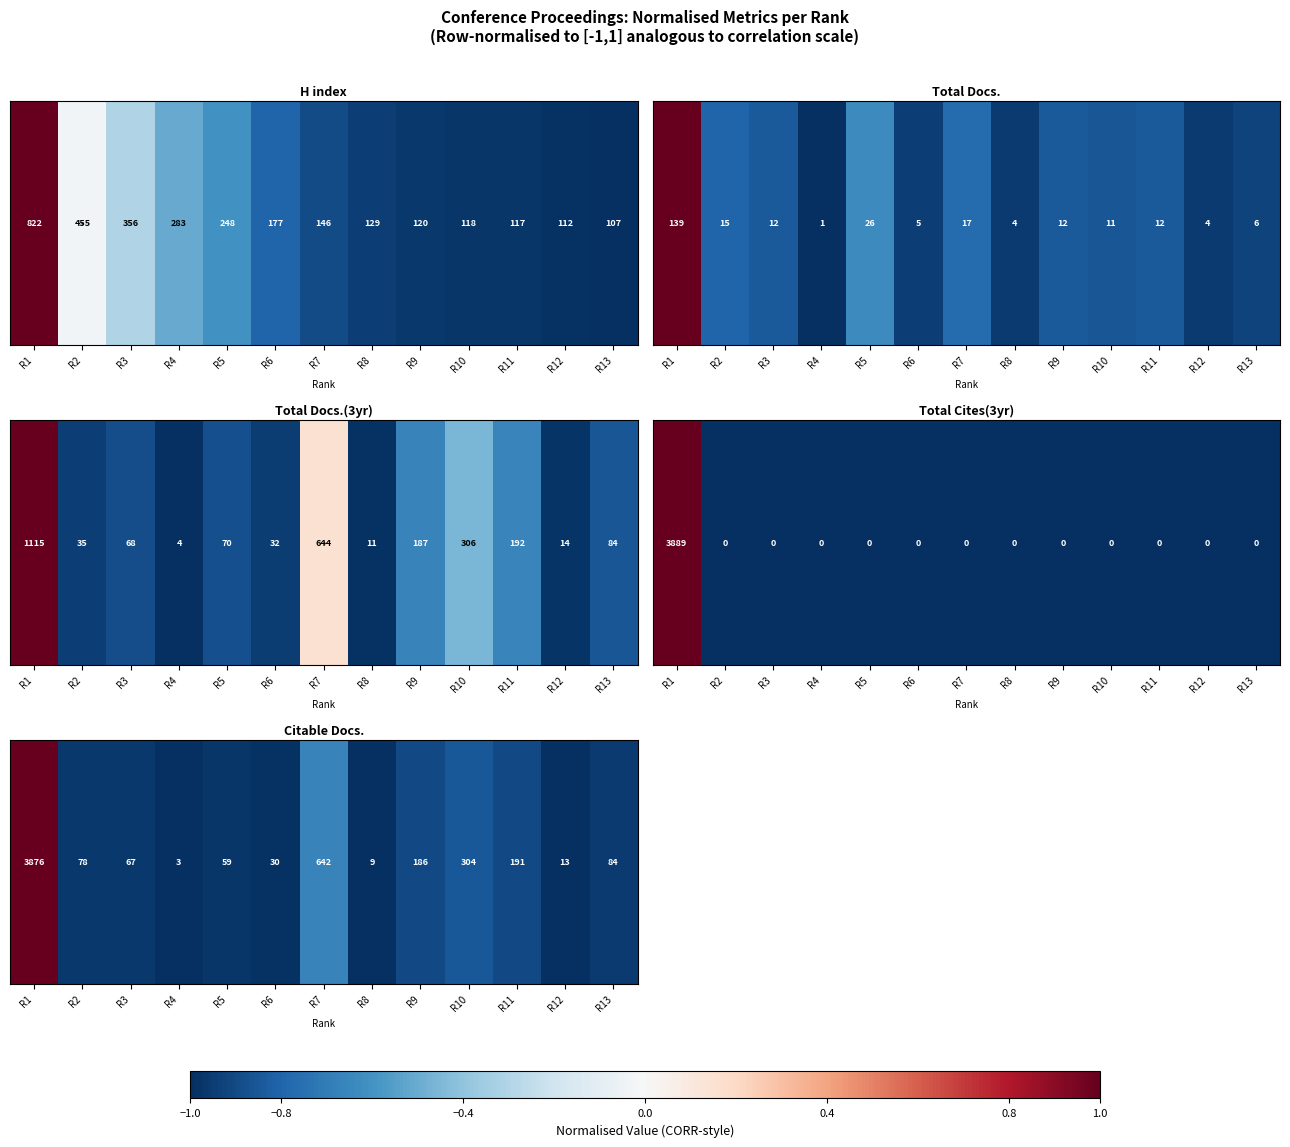

Which label corresponds to the smallest value in the chart?

R4